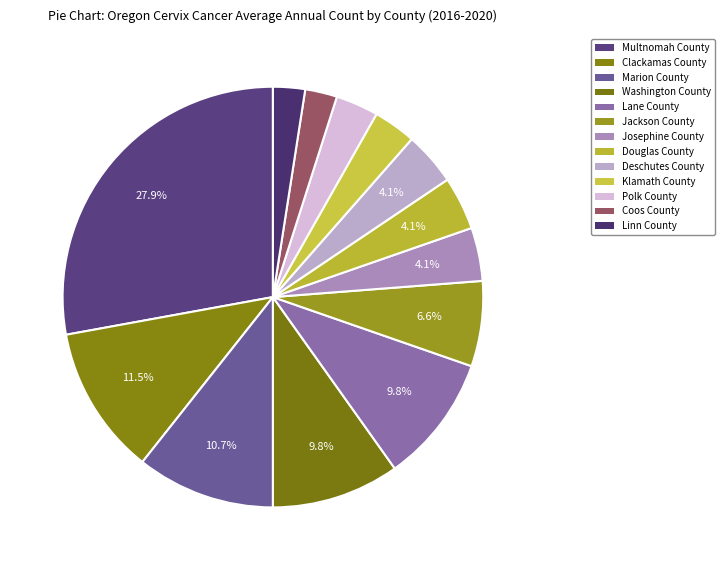

How many segments does this pie chart have?

13